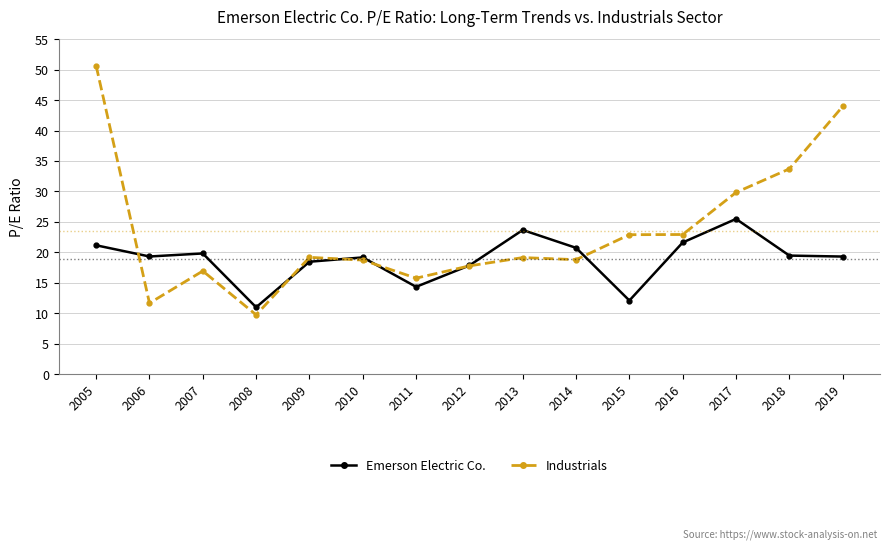

Which series has the widest spread of values?

Industrials